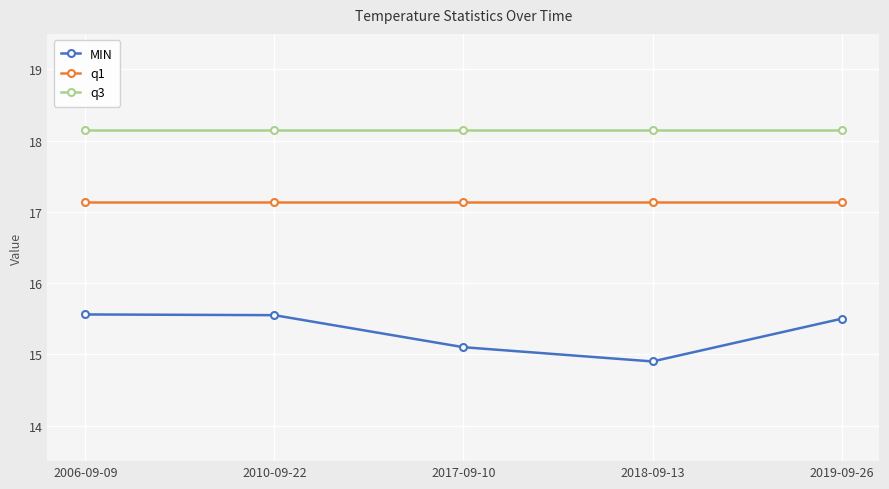

Which series has the largest range (max minus min)?

MIN